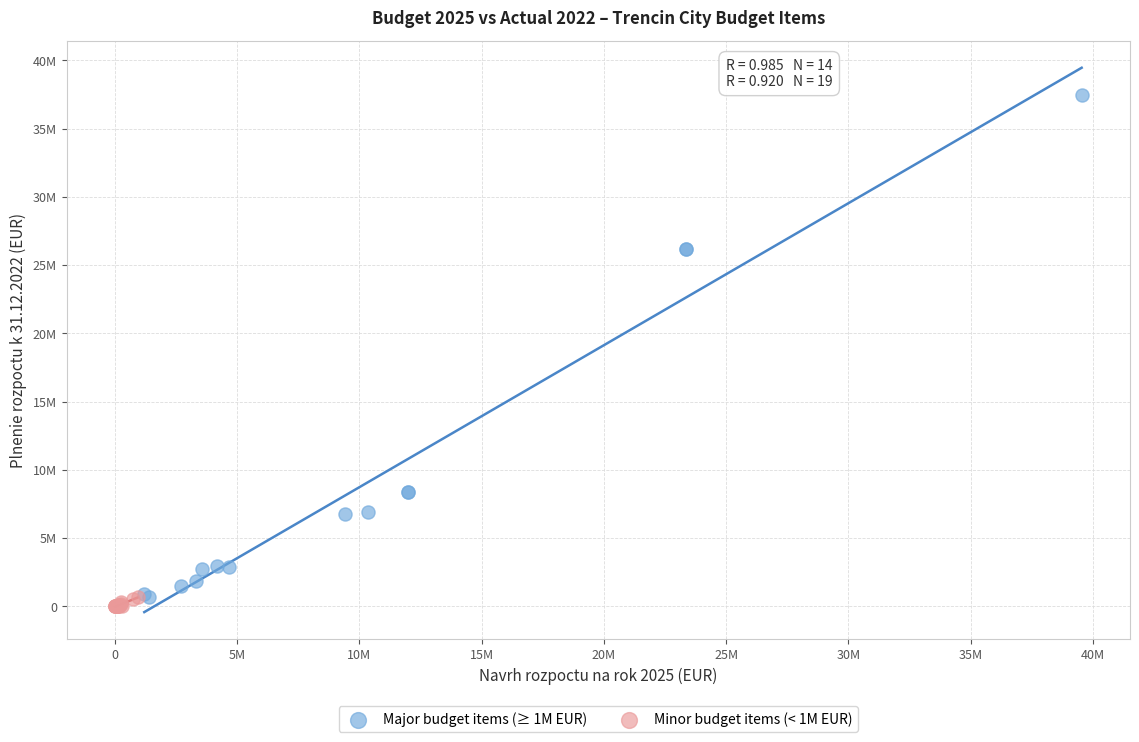

Which series reaches the minimum Y coordinate?

Minor budget items (< 1M EUR)